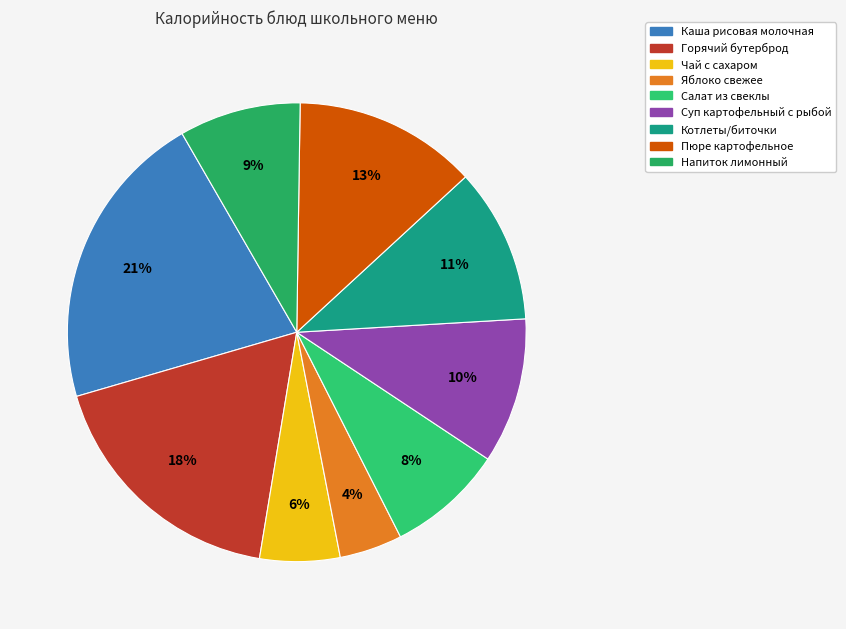

Which slice is the largest?

Каша рисовая молочная